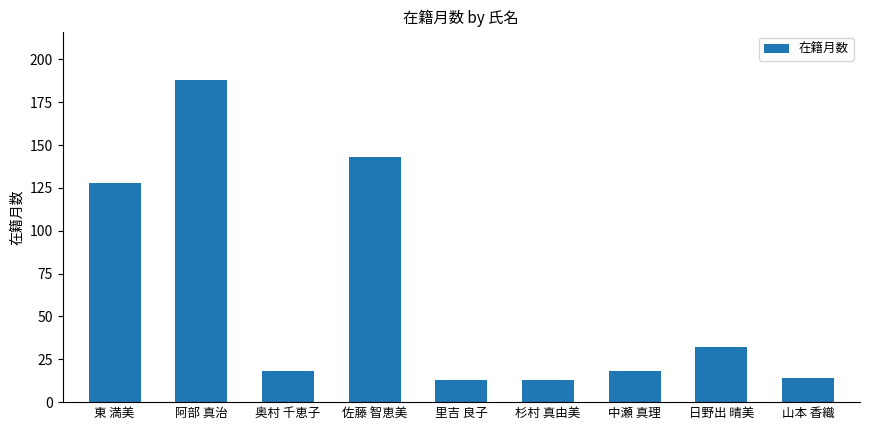

At which label does the data first exceed 18?

東 満美